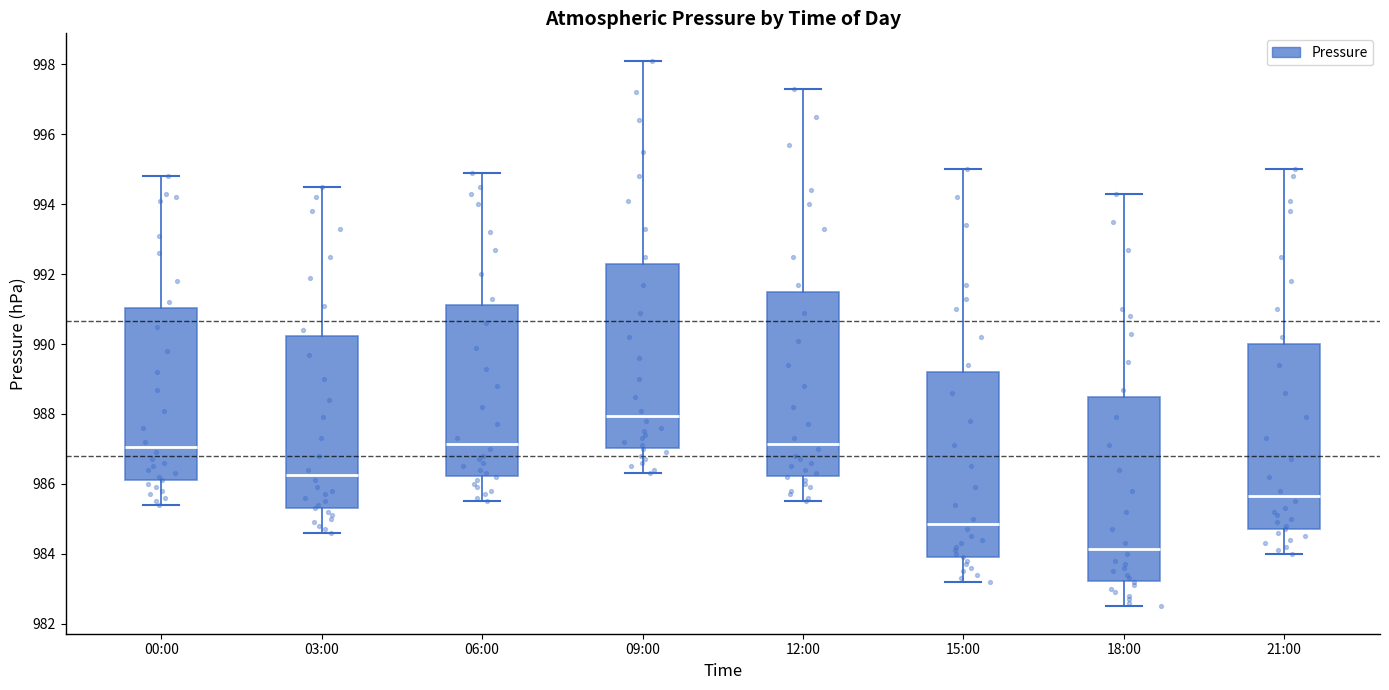

Reading left to right, transcribe this box plot: for each box, give where its median line is, the range the box spans, and where its two whiskers end, as read against the y-axis. The values are not printed on the chart, so give them approximately, as read against the axis.

00:00: median 987.0, box 986.2 to 991.0, whiskers 985.4 to 994.8
03:00: median 986.2, box 985.4 to 990.2, whiskers 984.6 to 994.6
06:00: median 987.2, box 986.2 to 991.2, whiskers 985.6 to 995.0
09:00: median 988.0, box 987.0 to 992.4, whiskers 986.4 to 998.2
12:00: median 987.2, box 986.2 to 991.6, whiskers 985.6 to 997.4
15:00: median 984.8, box 984.0 to 989.2, whiskers 983.2 to 995.0
18:00: median 984.2, box 983.2 to 988.6, whiskers 982.6 to 994.4
21:00: median 985.6, box 984.8 to 990.0, whiskers 984.0 to 995.0